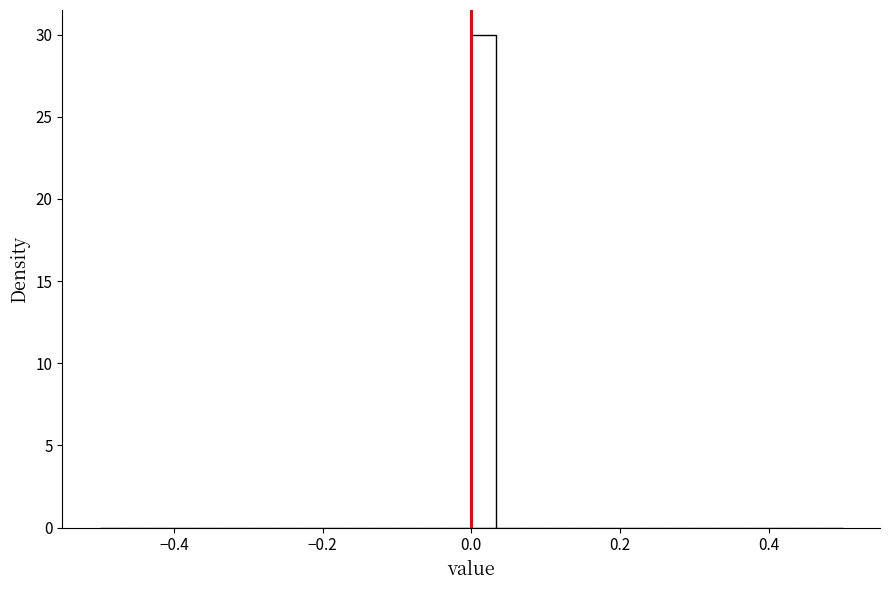

Read against the x-axis, roughly where is the centre of the tallest bar?

0.02